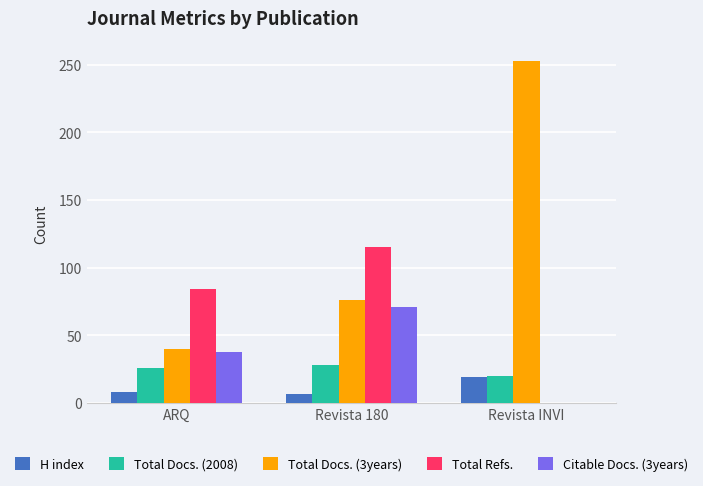

How many categories are shown in the chart?

3